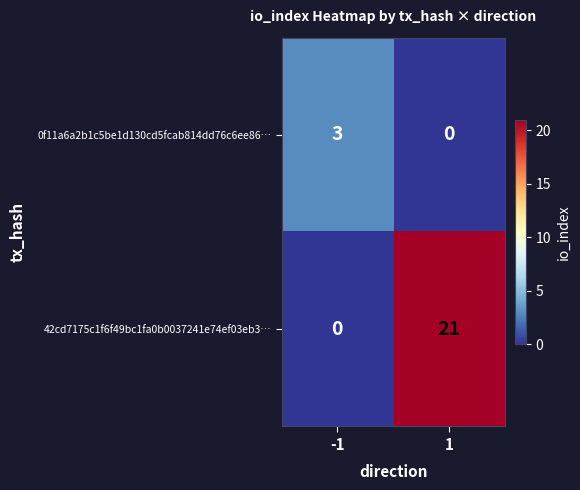

What is the difference between the 0f11a6a2b1c5be1d130cd5fcab814dd76c6ee86… values at -1 and 1?

3